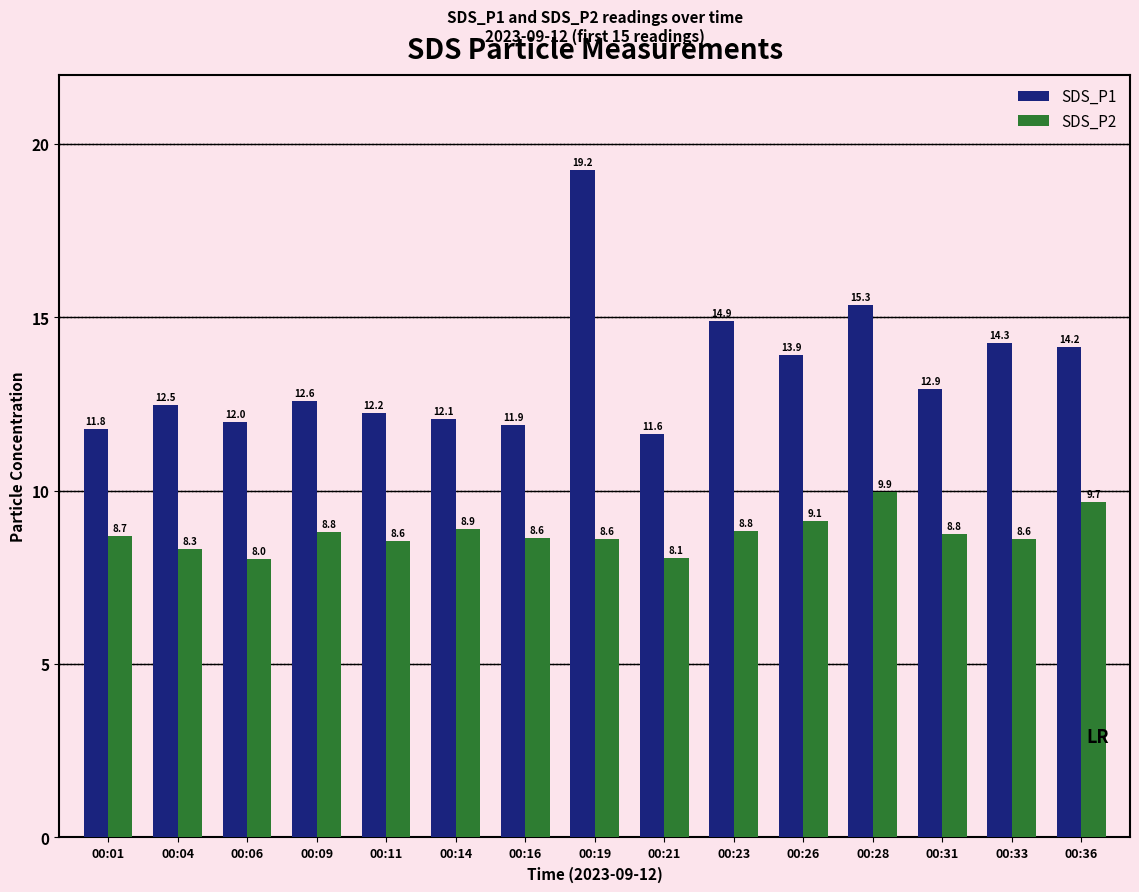

Which series has the widest spread of values?

SDS_P1